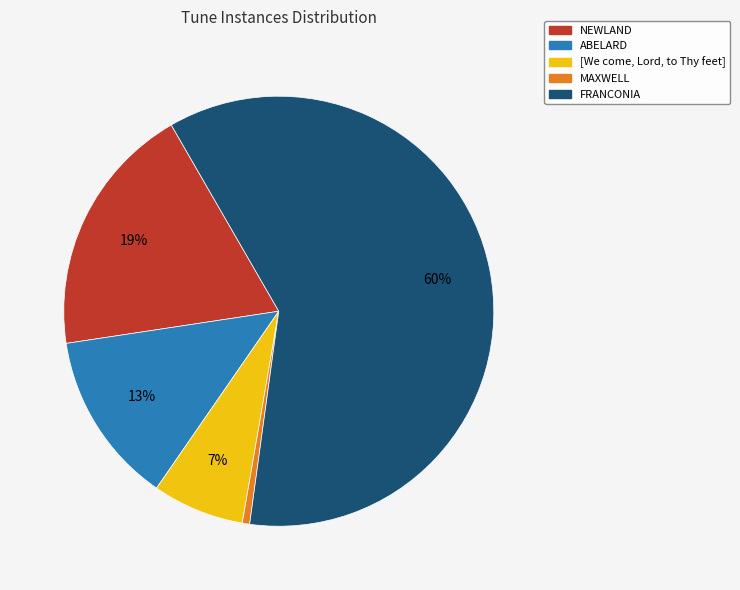

What percentage is the NEWLAND slice, to the nearest percent?

19%